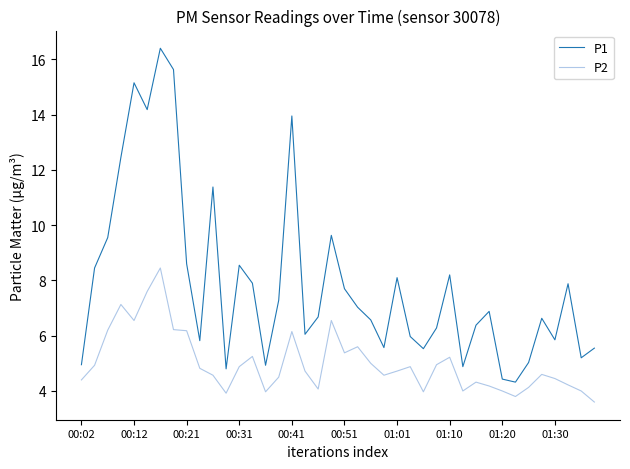

List the series in order of their peak value, highest first.

P1, P2